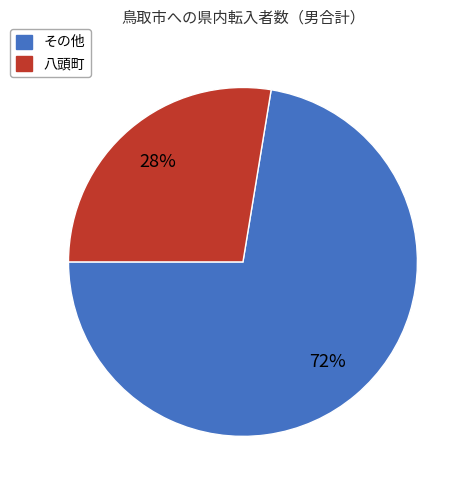

Is there any slice that represents more than half of the pie?

Yes